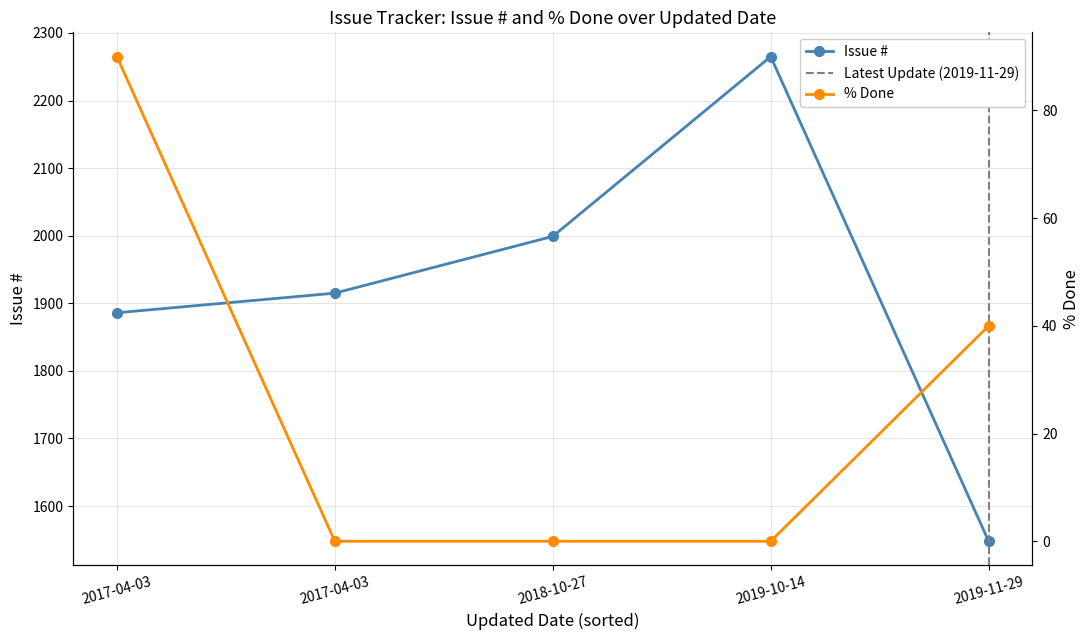

What is the difference between the # values at 2017-04-03 and 2018-10-27?

84